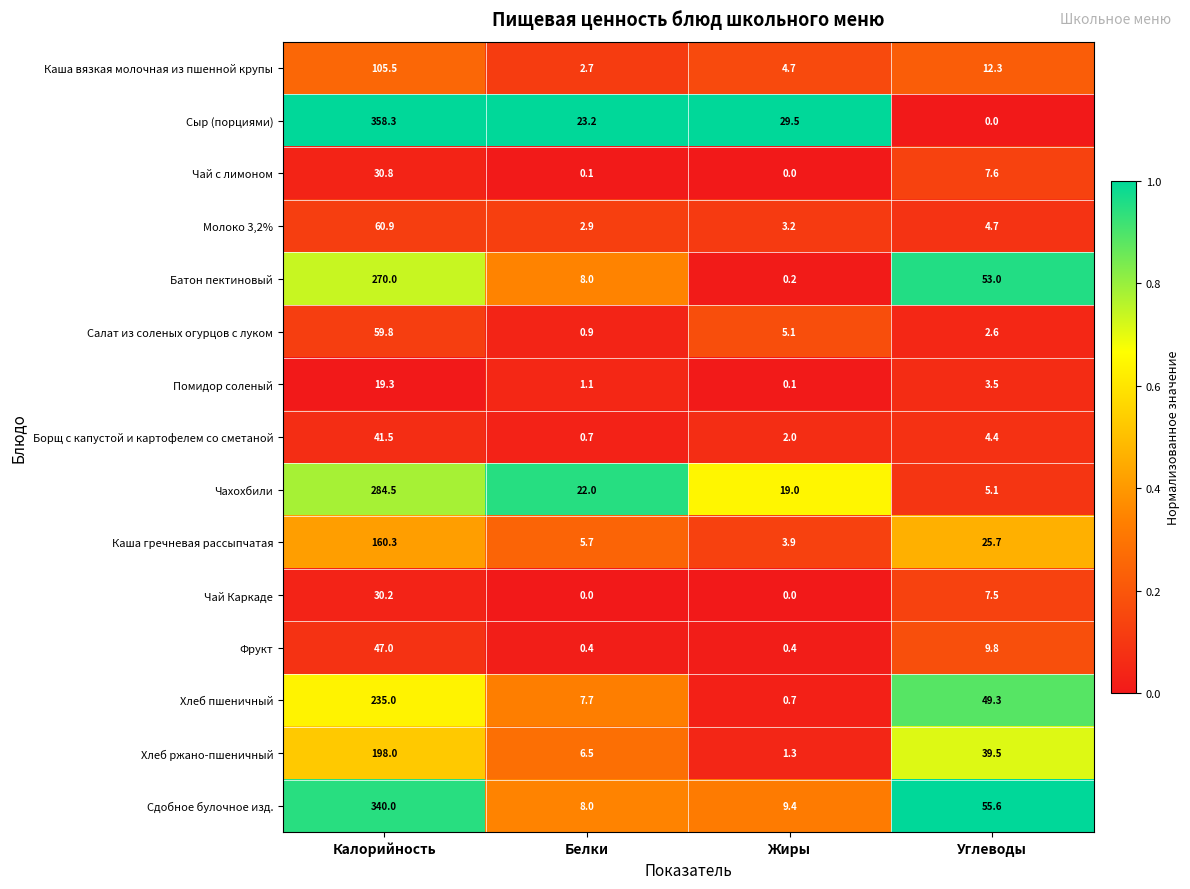

Rank the series by their maximum value, from lowest to highest.

Помидор соленый, Чай Каркаде, Чай с лимоном, Борщ с капустой и картофелем со сметаной, Фрукт, Салат из соленых огурцов с луком, Молоко 3,2%, Каша вязкая молочная из пшенной крупы, Каша гречневая рассыпчатая, Хлеб ржано-пшеничный, Хлеб пшеничный, Батон пектиновый, Чахохбили, Сдобное булочное изд., Сыр (порциями)